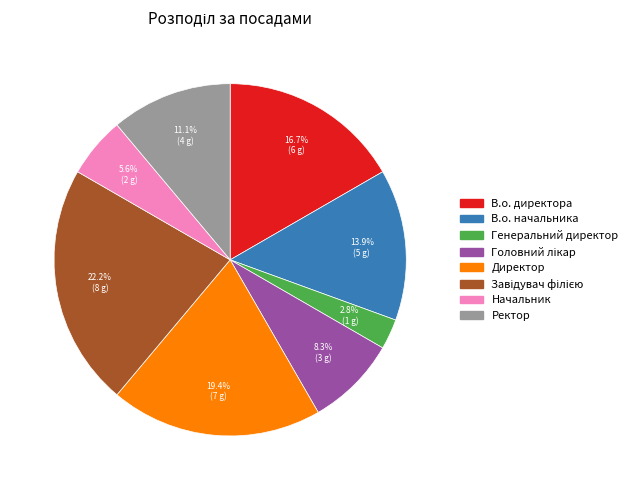

Is there any slice that represents more than half of the pie?

No